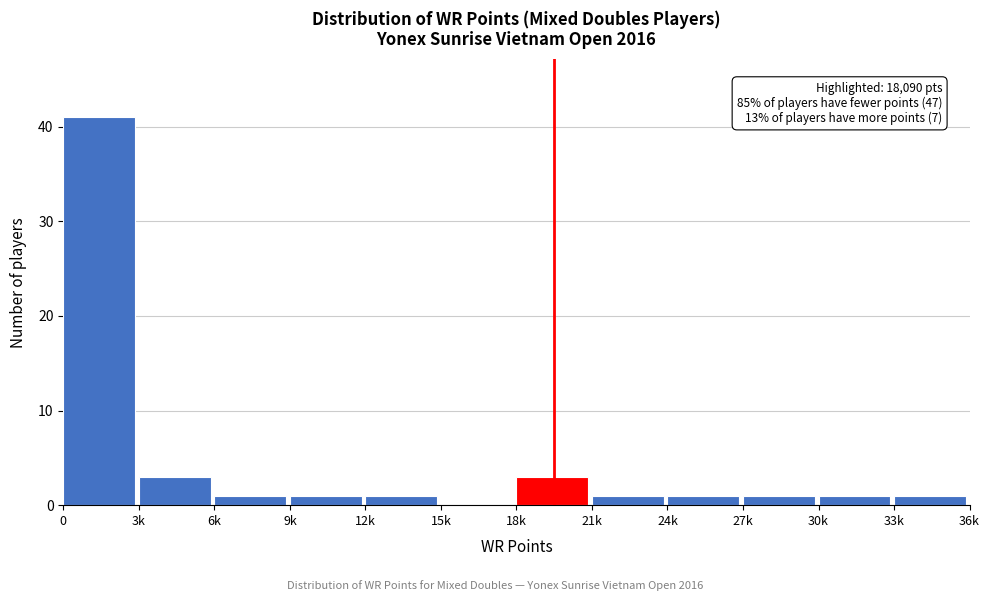

Reading right to left, transcribe all the data shown in this chart.

33k=1	30k=1	27k=1	24k=1	21k=1	18k=3	15k=0	12k=1	9k=1	6k=1	3k=3	0=41